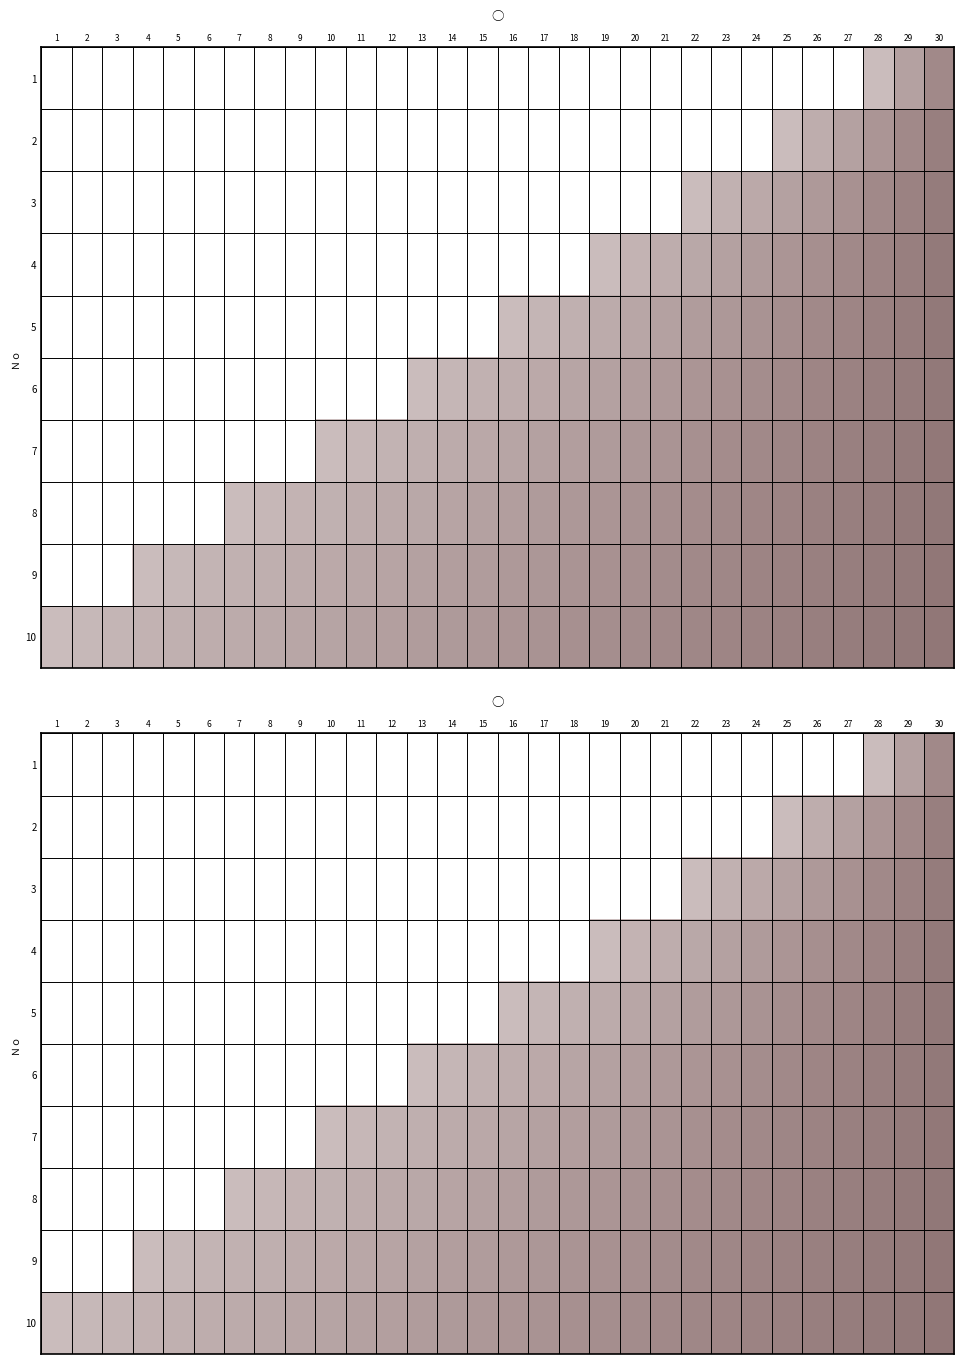

At how many categories does at least one series exceed 0?

30